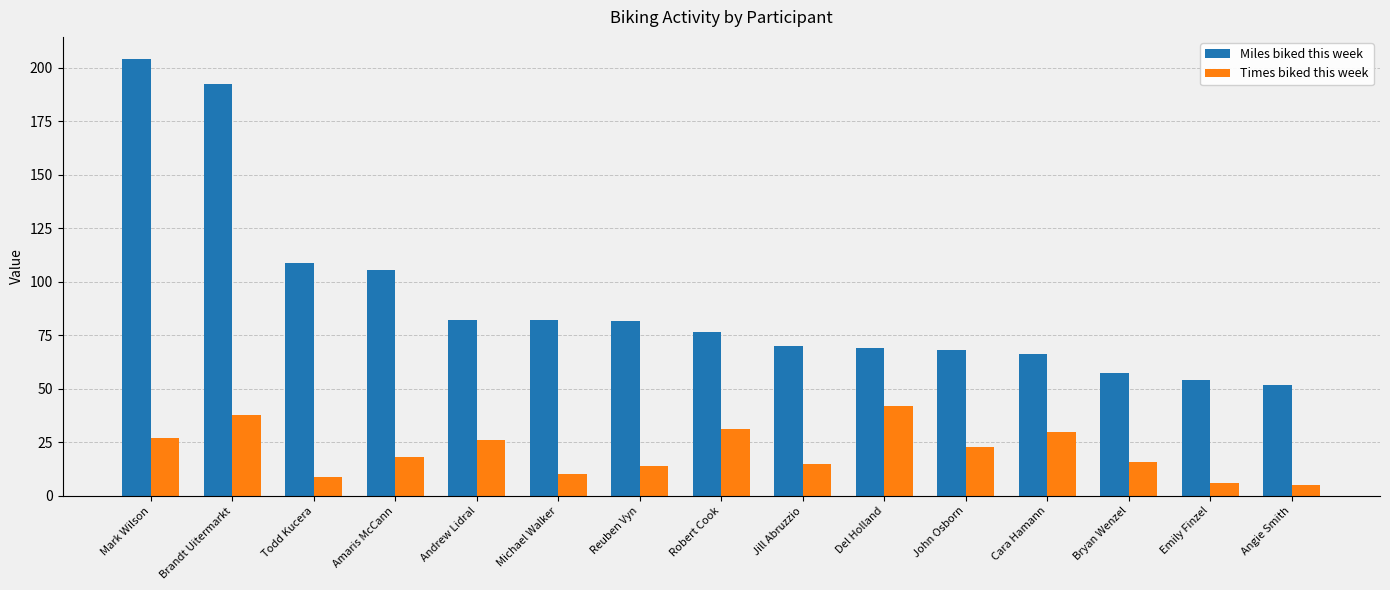

List the series in order of their overall mean, highest first.

Miles biked this week, Times biked this week